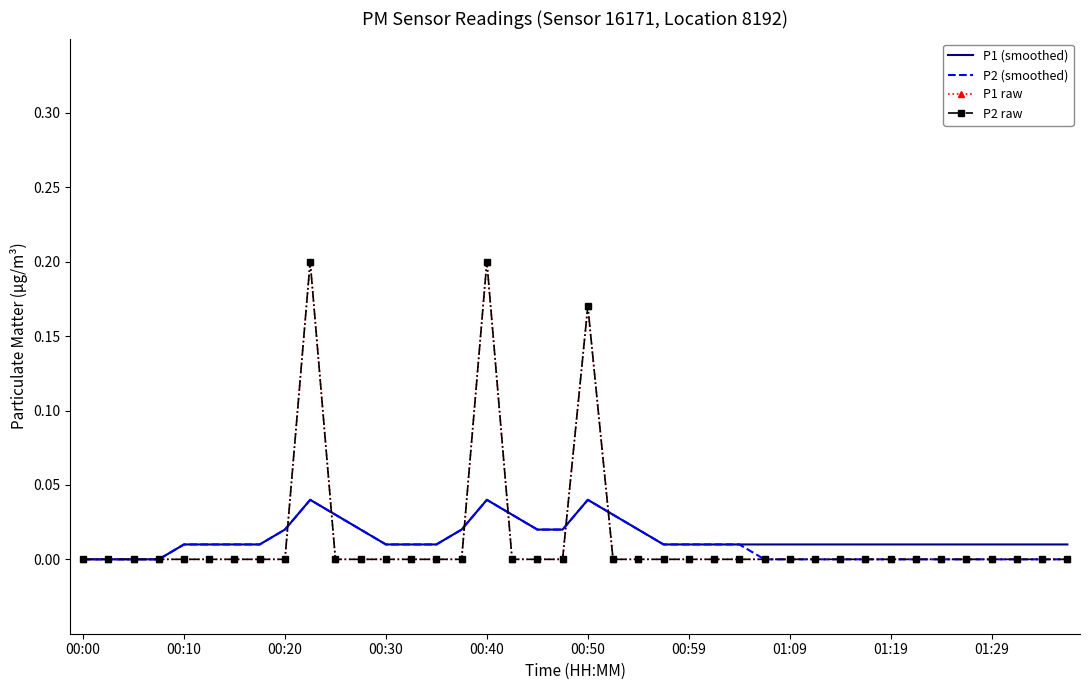

Which category has the lowest value across all series?

00:00